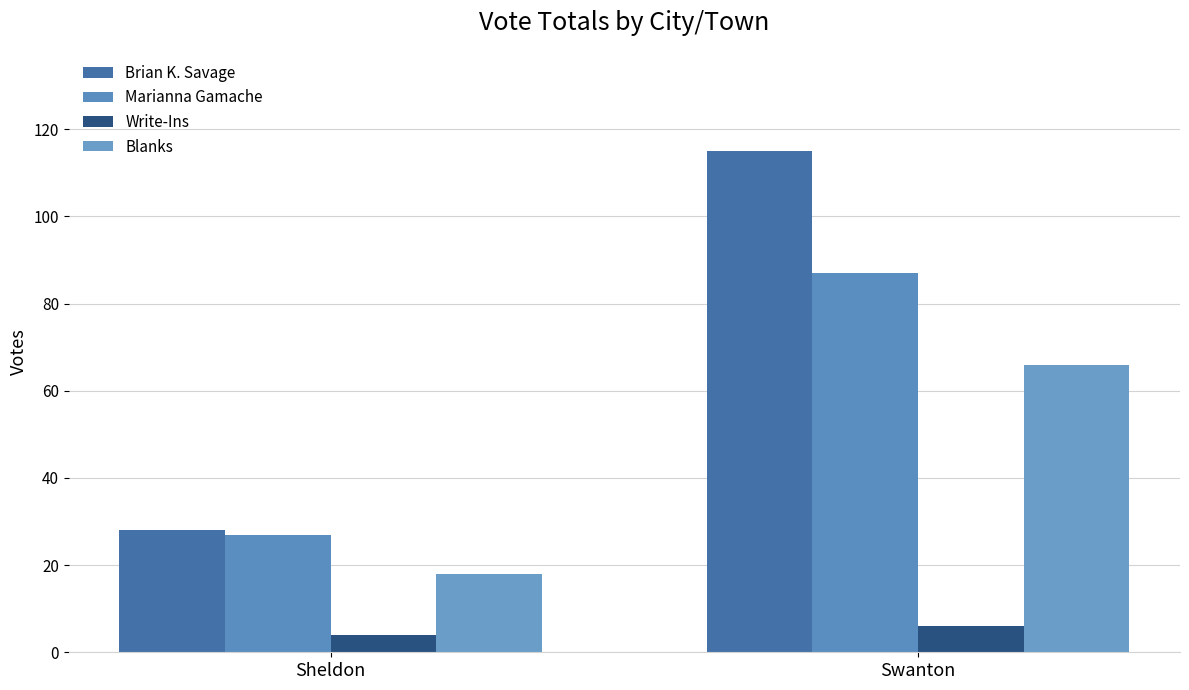

True or false: Write-Ins has a value of 2 at Sheldon.

False